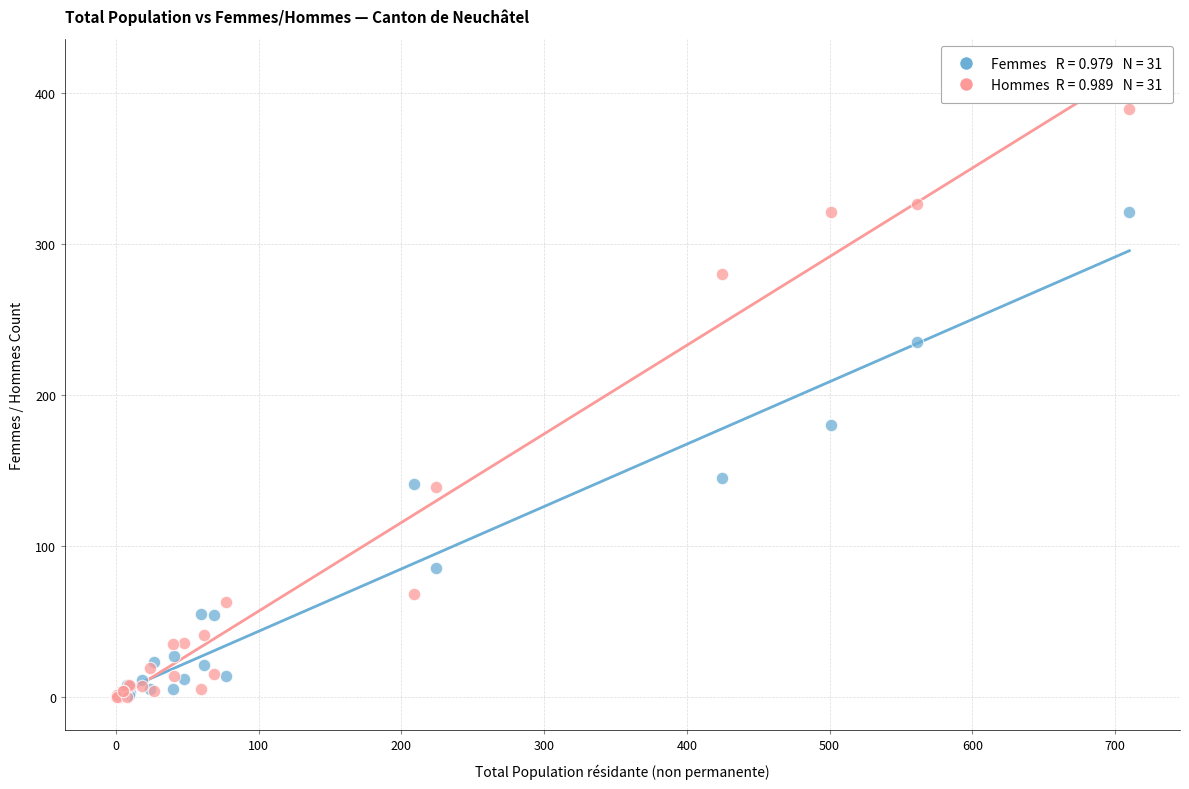

Across all series, what Y value is closest to 194?

180